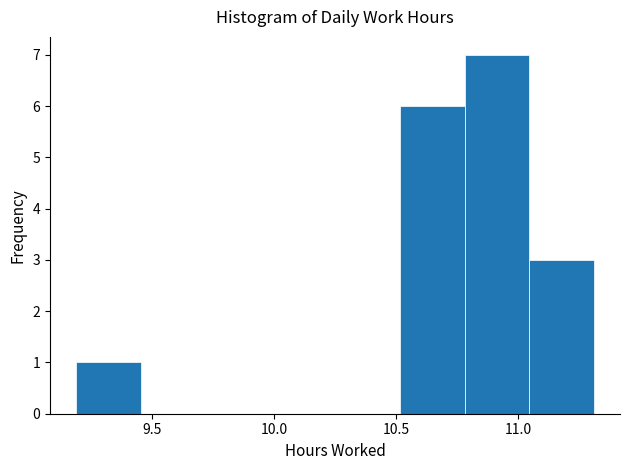

Reading left to right, list every bar in this chart as the range it spans on the x-axis followed by its height. Neither the bar edges nor the heights are printed on the chart, so give them approximately, as read against the axes.

9.190 to 9.455: 1
9.455 to 9.720: 0
9.720 to 9.985: 0
9.985 to 10.250: 0
10.250 to 10.515: 0
10.515 to 10.780: 6
10.780 to 11.045: 7
11.045 to 11.310: 3